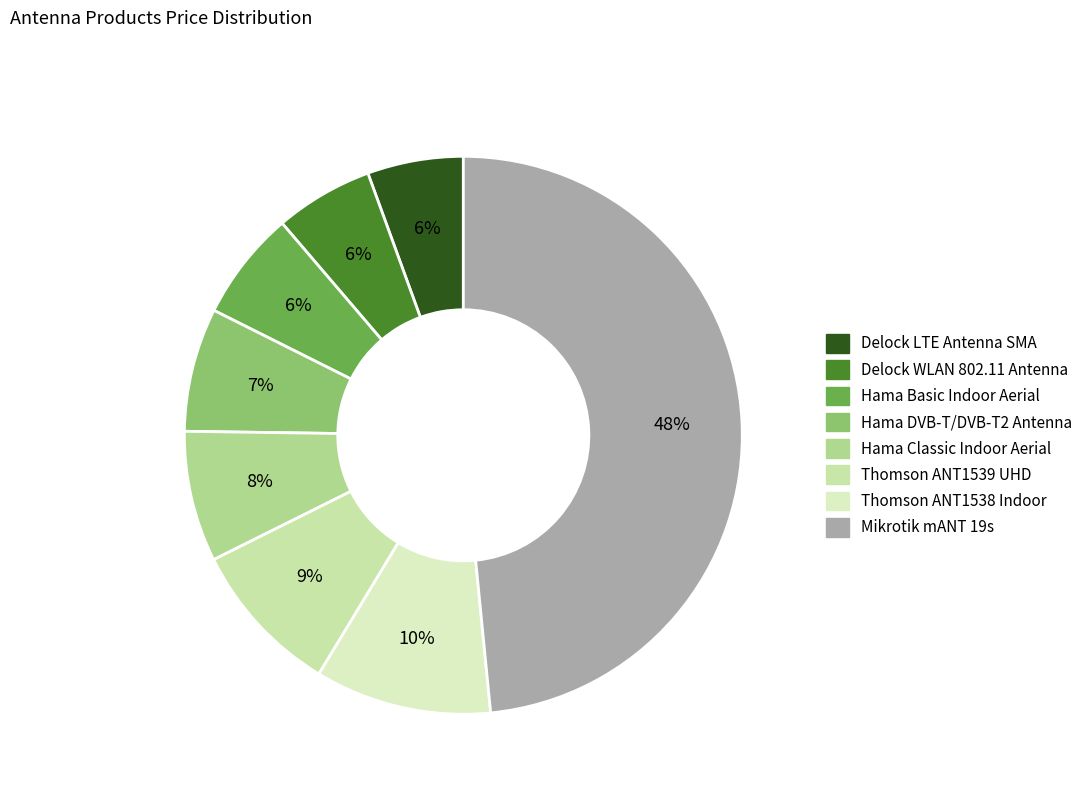

How many segments does this pie chart have?

8